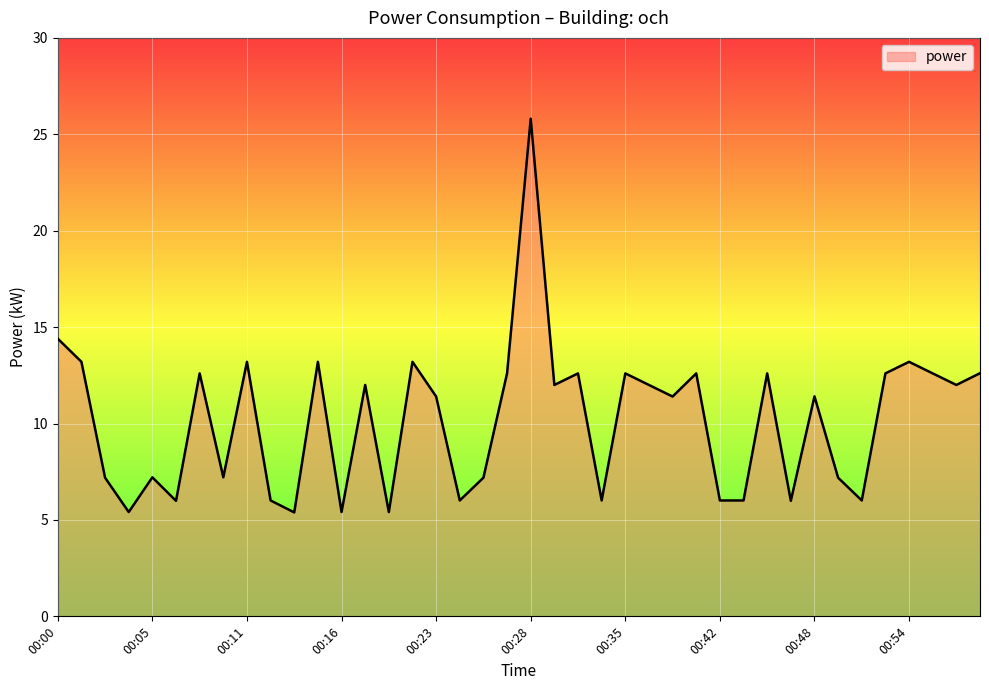

What is the greatest value displayed?

25.8